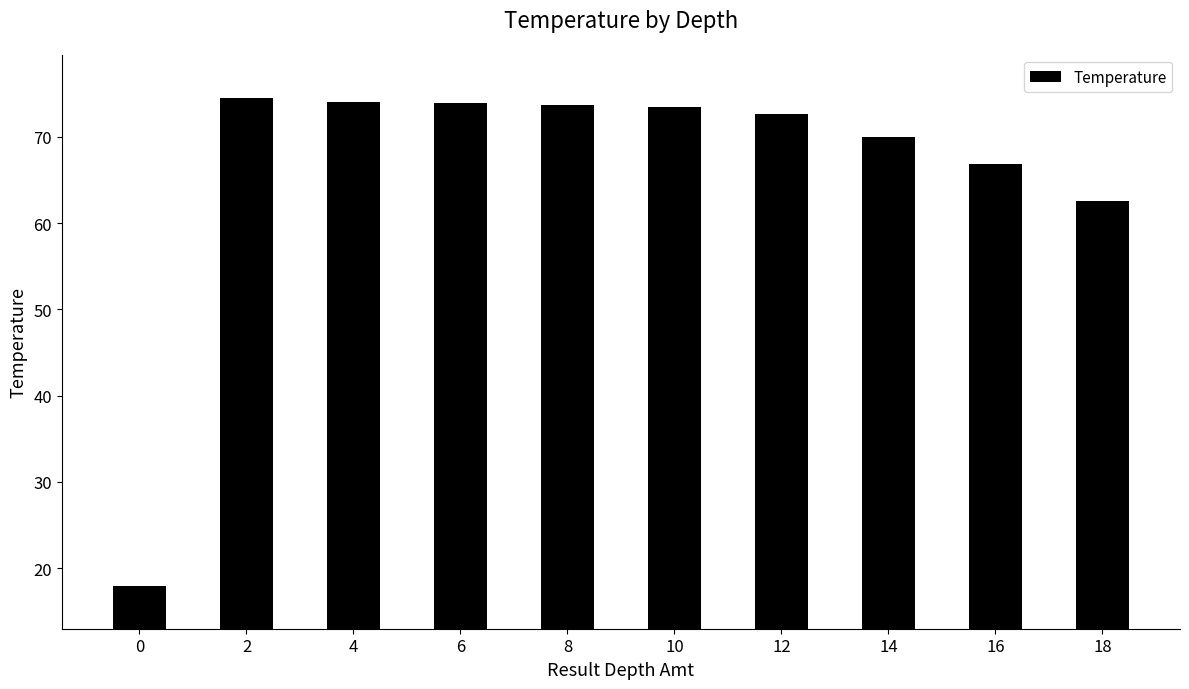

Approximately how many times larger is the value at 8 compared to 14?

1.1